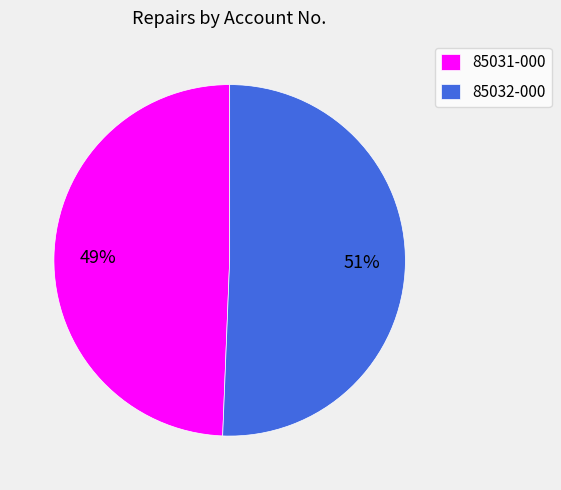

What percentage is the 85032-000 slice, to the nearest percent?

51%